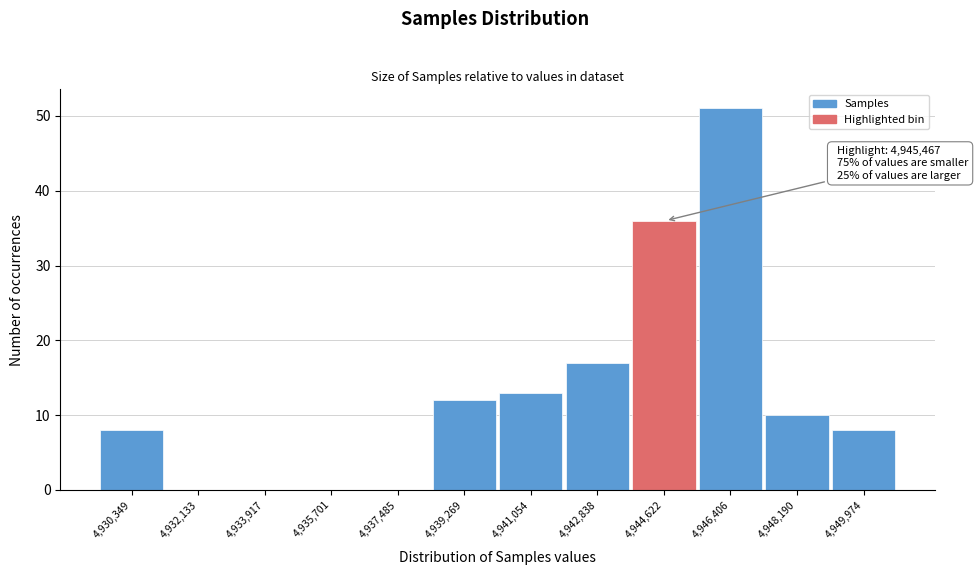

Reading left to right, extract all data points from this chart.

4,930,349=8	4,932,133=0	4,933,917=0	4,935,701=0	4,937,485=0	4,939,269=12	4,941,054=13	4,942,838=17	4,944,622=36	4,946,406=51	4,948,190=10	4,949,974=8